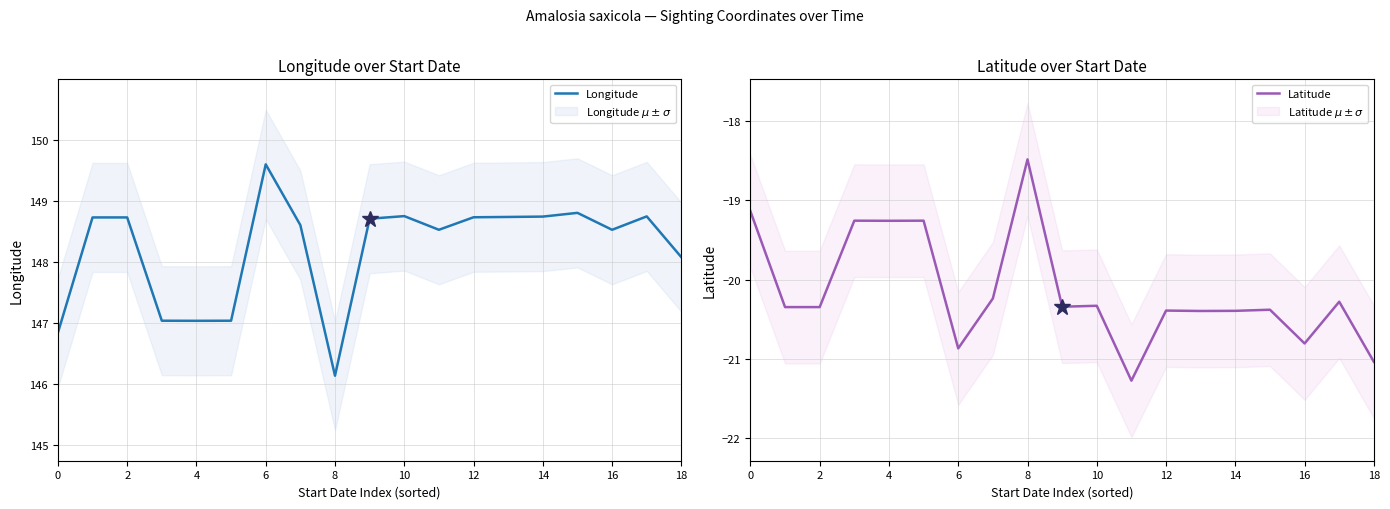

What is the maximum value for Longitude?

149.6